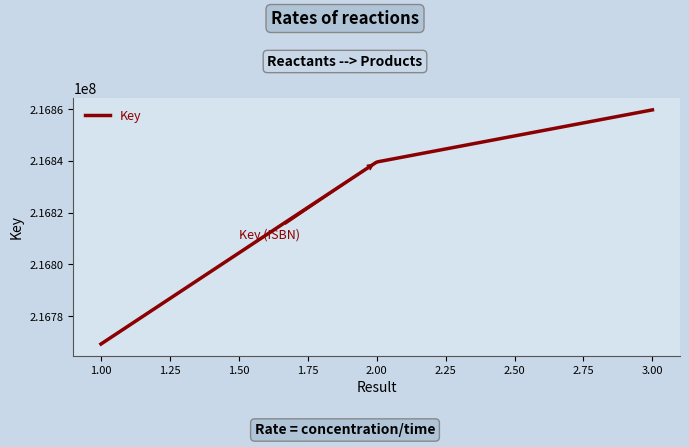

What is the maximum value shown in the chart?

216859698.0